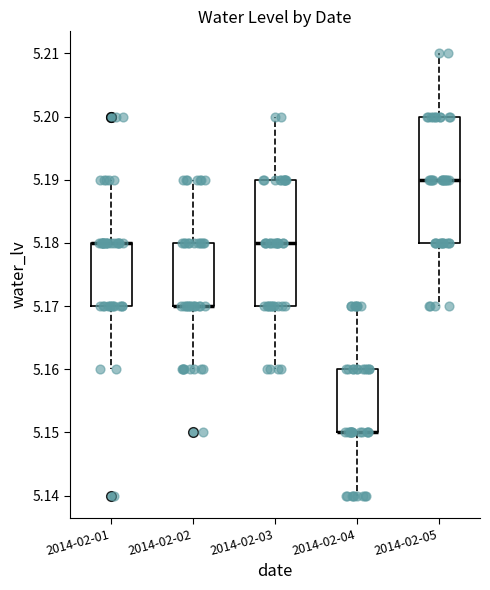

Reading left to right, transcribe this box plot: for each box, give where its median line is, the range the box spans, and where its two whiskers end, as read against the y-axis. The values are not printed on the chart, so give them approximately, as read against the axis.

2014-02-01: median 5.18 (drawn on the box's upper edge), box 5.17 to 5.18, whiskers 5.16 to 5.19
2014-02-02: median 5.17 (drawn on the box's lower edge), box 5.17 to 5.18, whiskers 5.16 to 5.19
2014-02-03: median 5.18, box 5.17 to 5.19, whiskers 5.16 to 5.20
2014-02-04: median 5.15 (drawn on the box's lower edge), box 5.15 to 5.16, whiskers 5.14 to 5.17
2014-02-05: median 5.19, box 5.18 to 5.20, whiskers 5.17 to 5.21